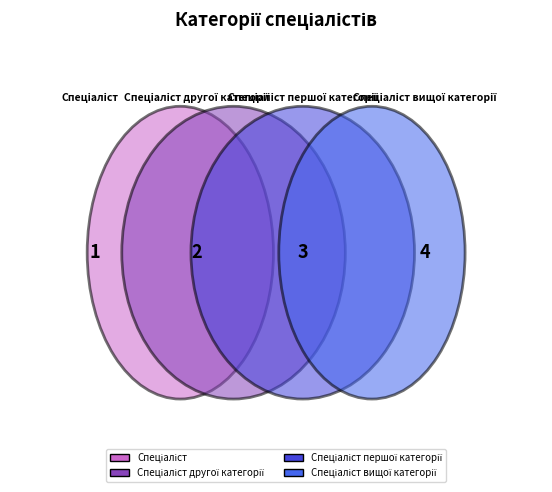

Is there any slice that represents more than half of the pie?

No